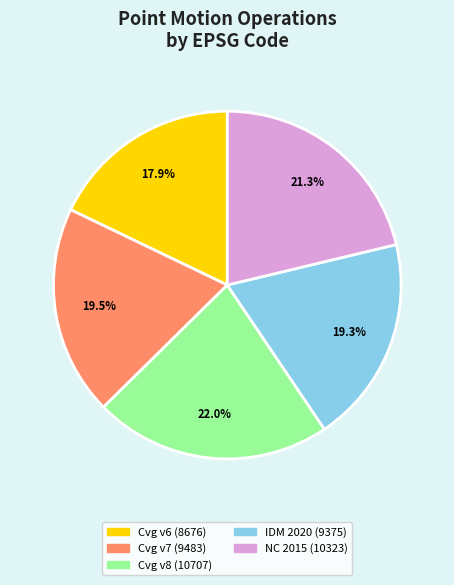

Does any single category account for the majority?

No